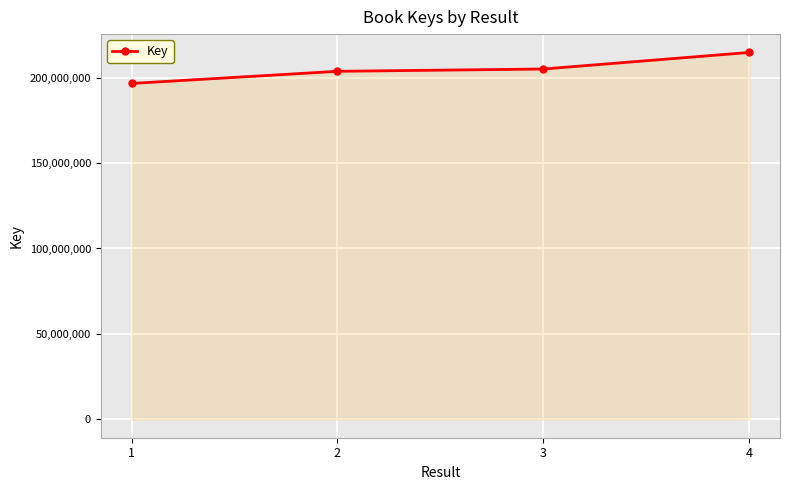

Which category has the highest value across all series?

4